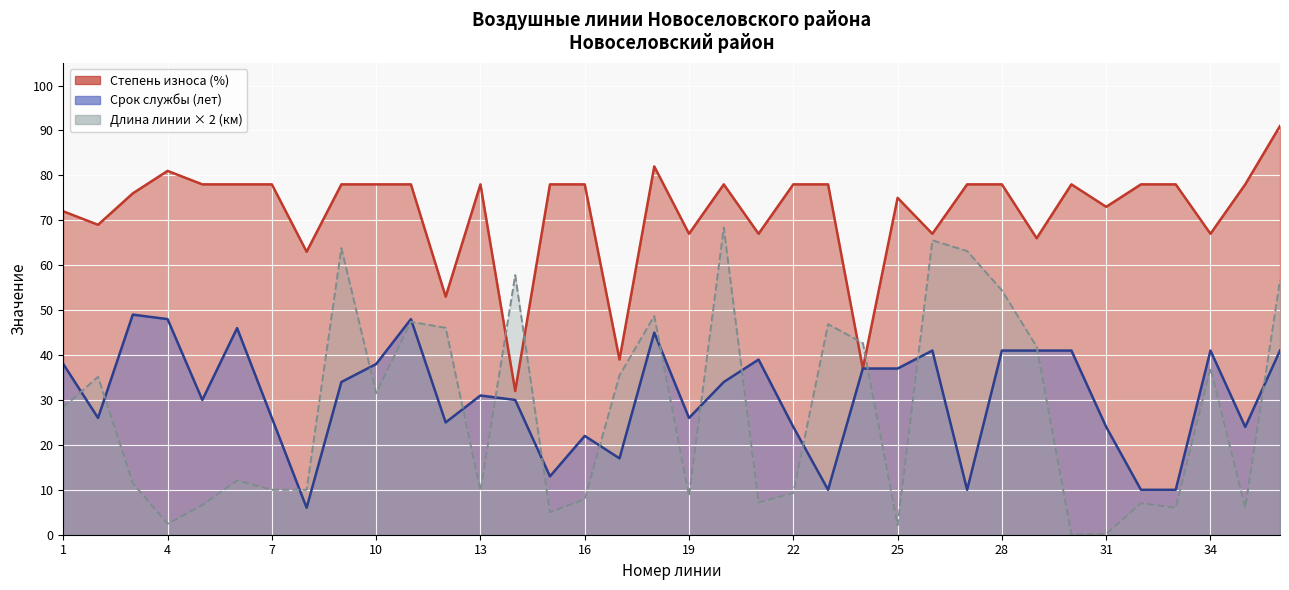

What is the total value across all series at 25?

114.1